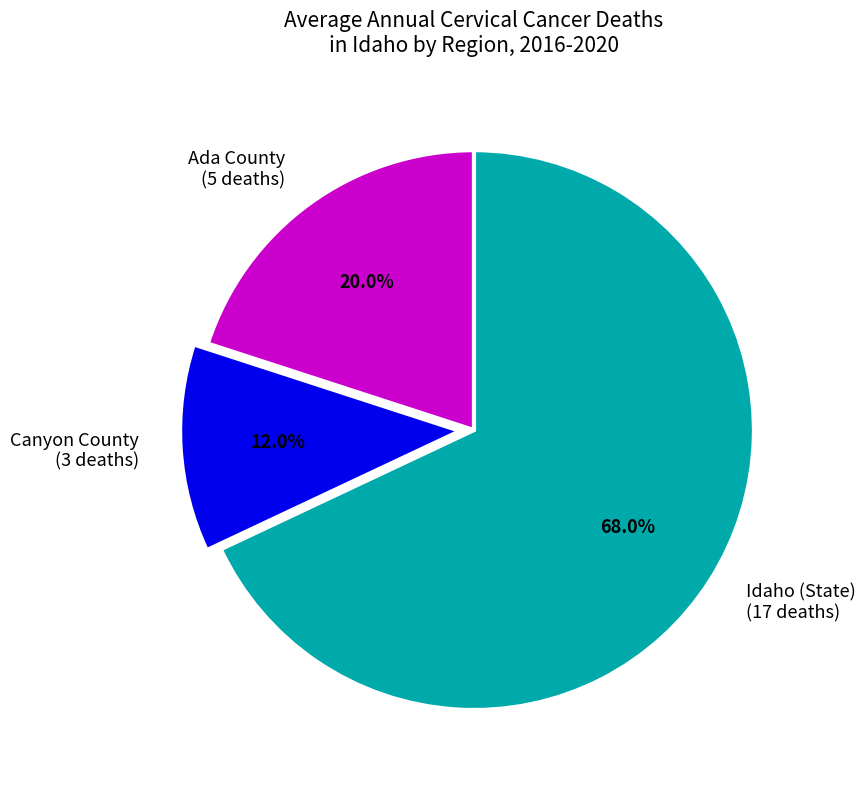

Do Ada County (5 deaths) and Canyon County (3 deaths) together represent more than half of the pie?

No